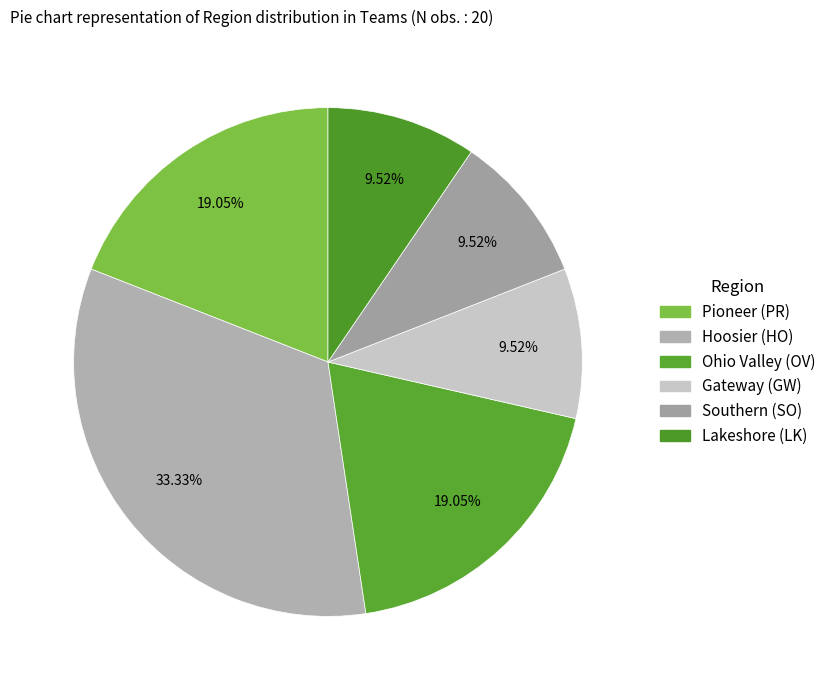

Combined, what portion of the pie is Gateway (GW) and Southern (SO)?

19.0%